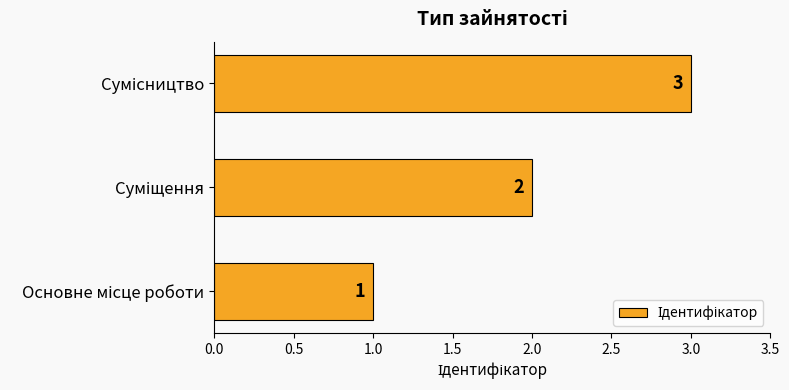

How many values are below 2?

1